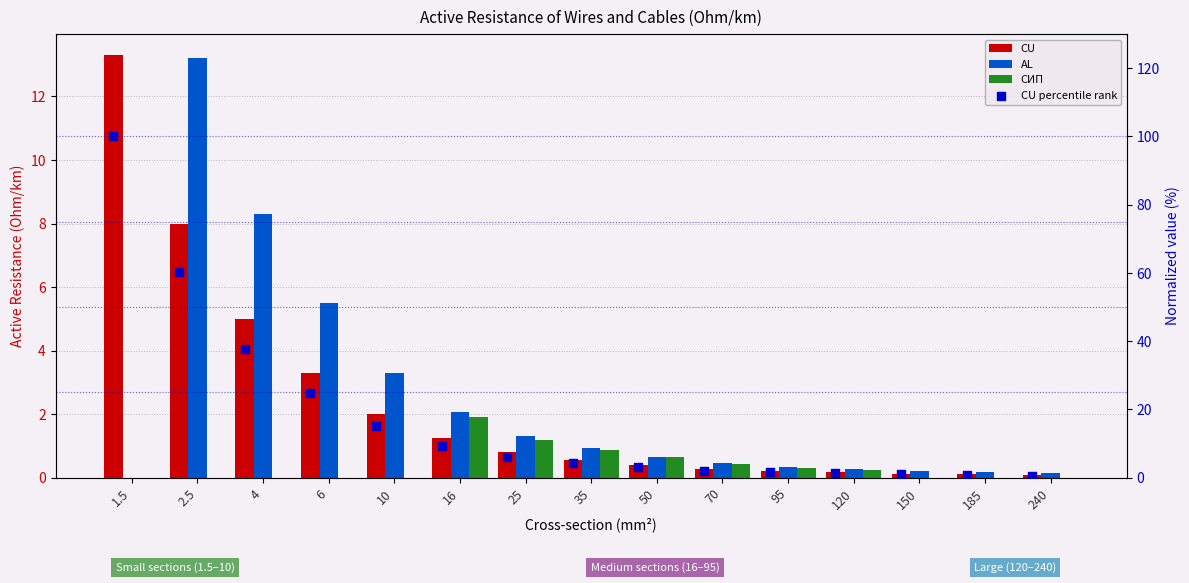

At how many categories does at least one series exceed 41?

2